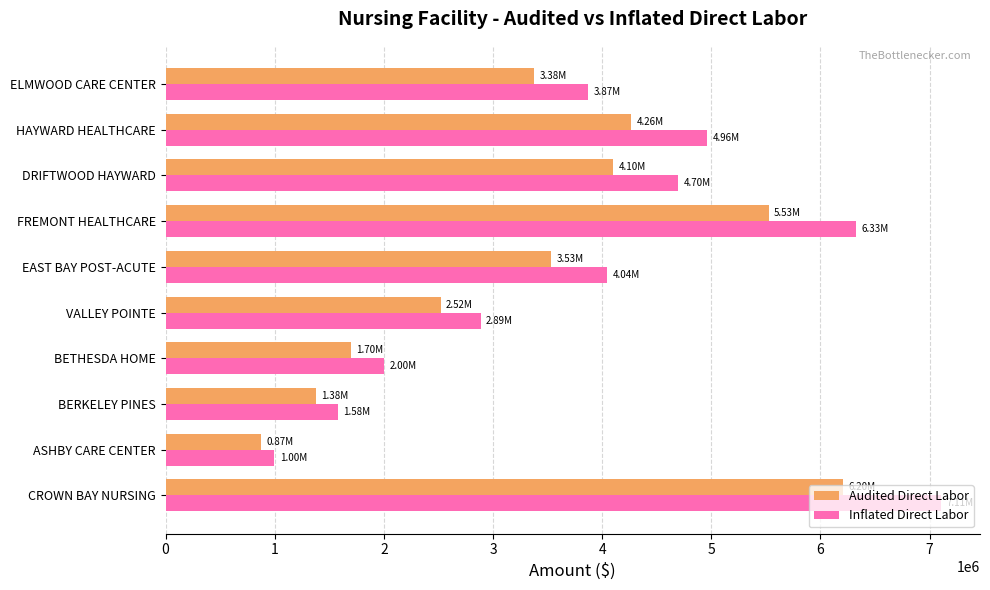

At how many categories does at least one series exceed 5788184?

2